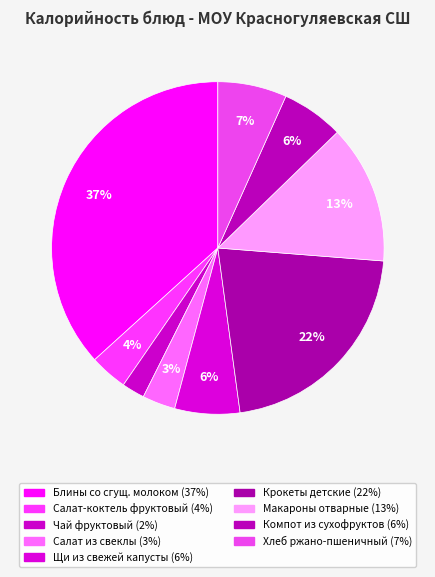

Count the number of slices in the pie.

9